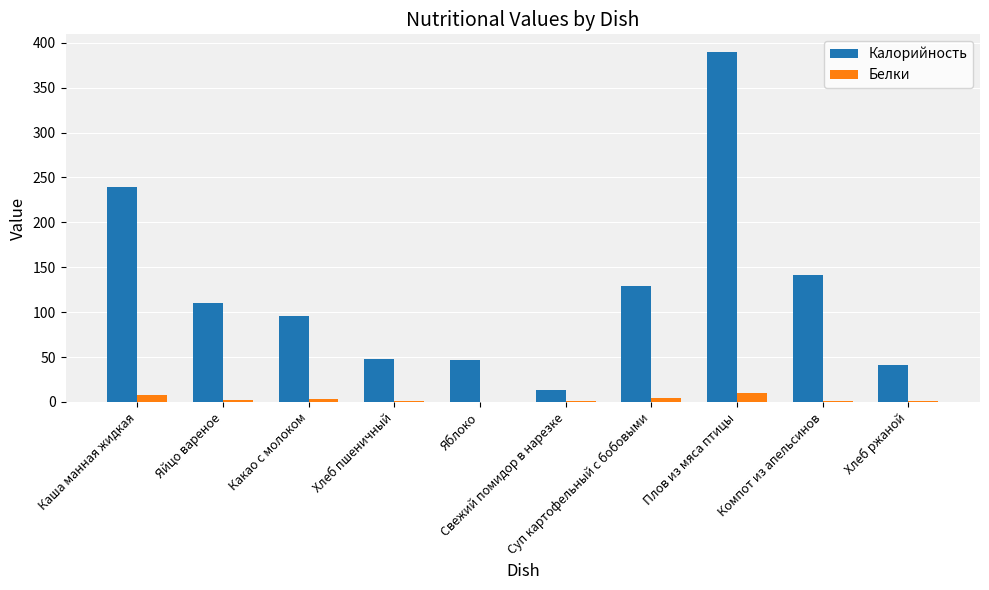

Which series has the largest total across all categories?

Калорийность